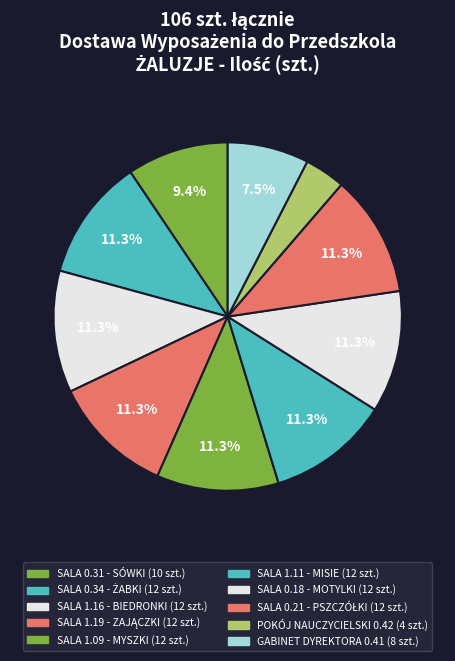

How many segments does this pie chart have?

10